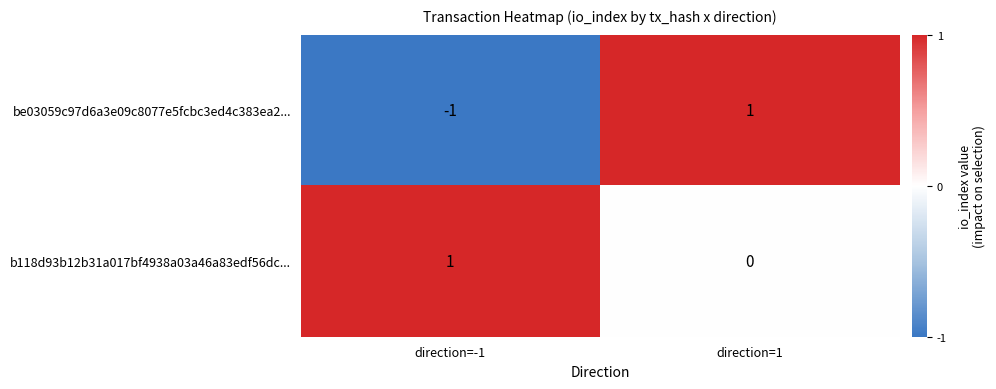

The value of be03059c97d6a3e09c8077e5fcbc3ed4c383ea2... at direction=-1 is -1. True or false?

True